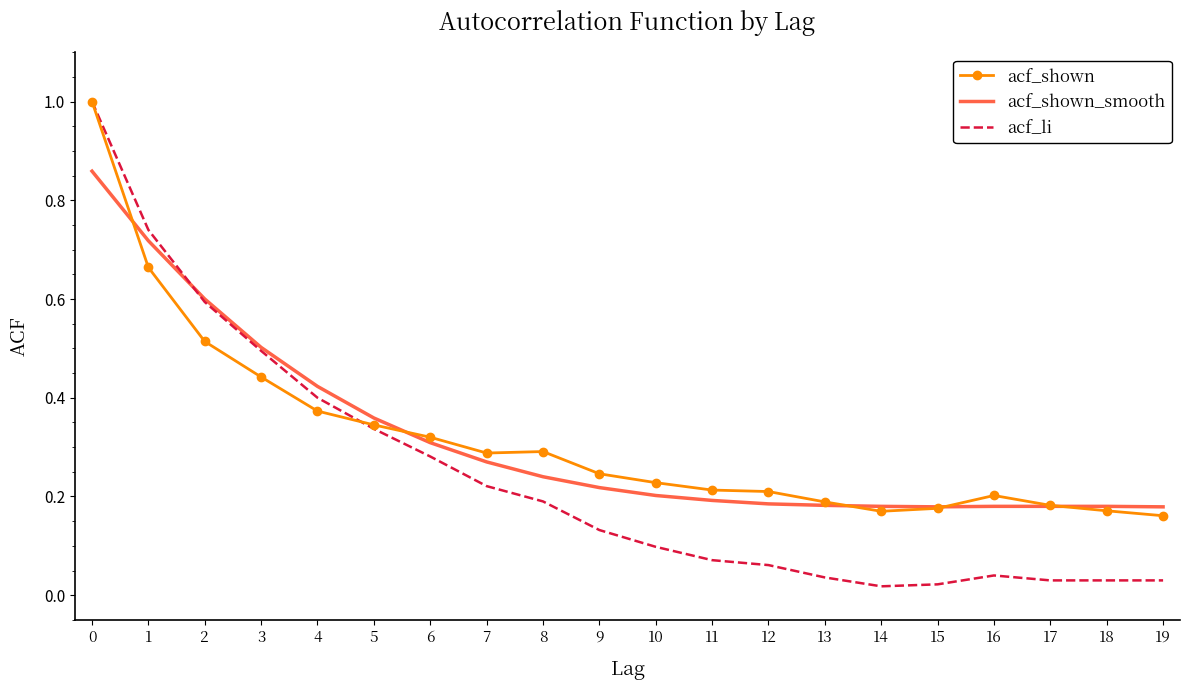

Is the value of acf_shown_smooth at 14 greater than the value of acf_li at 13?

Yes